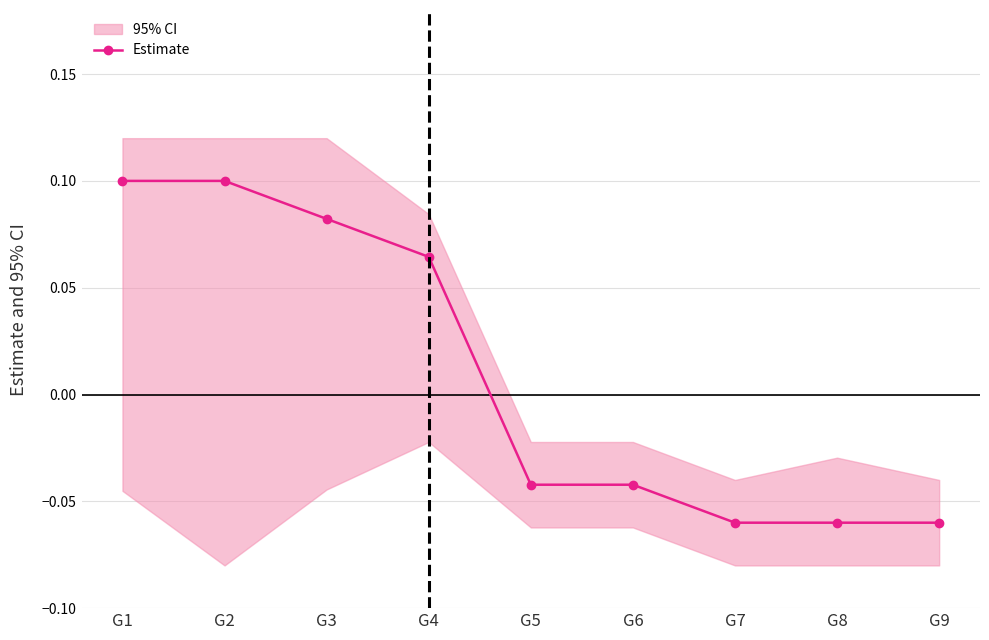

How many values are below zero?

5